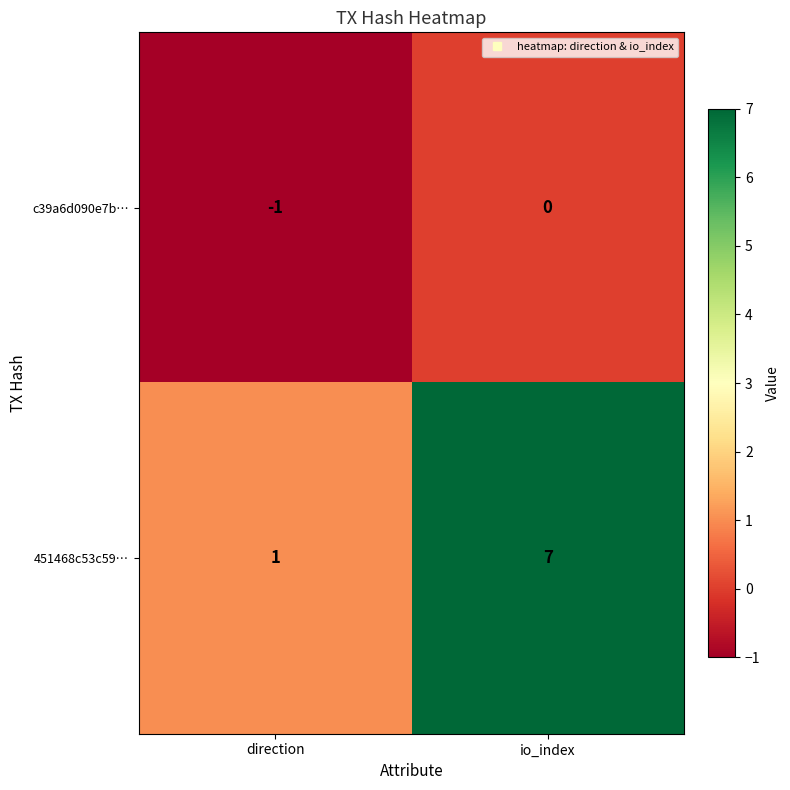

Read the 451468c53c59… value at io_index.

7